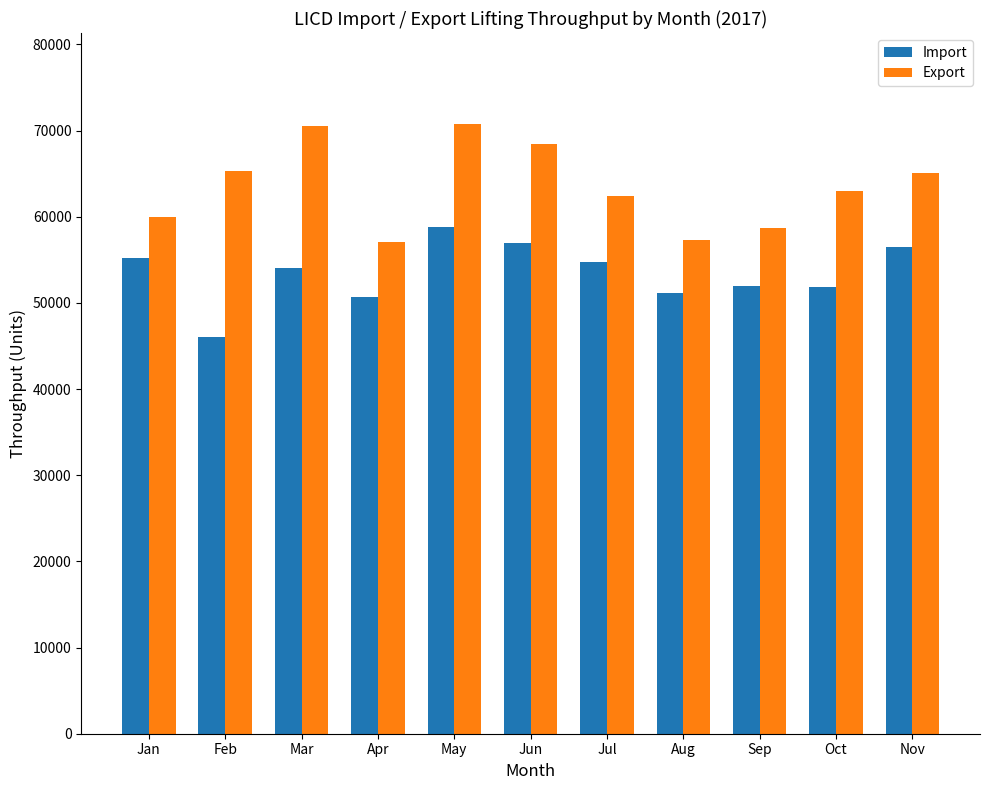

Which series has the largest total across all categories?

Export